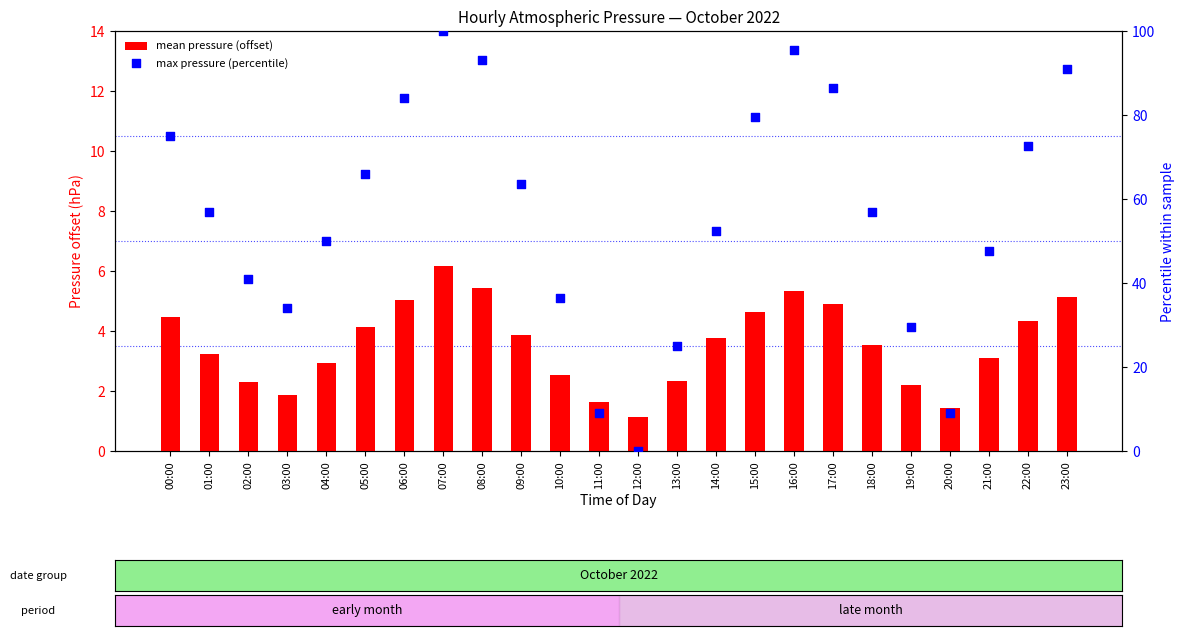

Which series has the largest total across all categories?

max pressure (percentile)